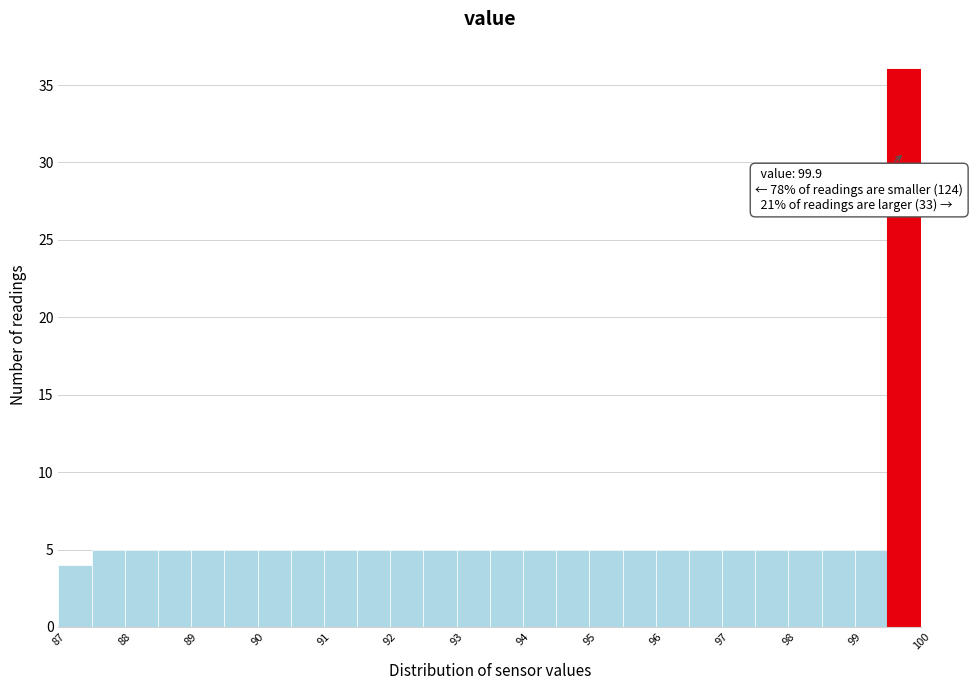

Which range on the x-axis has the tallest bar?

99.5 to 100.0